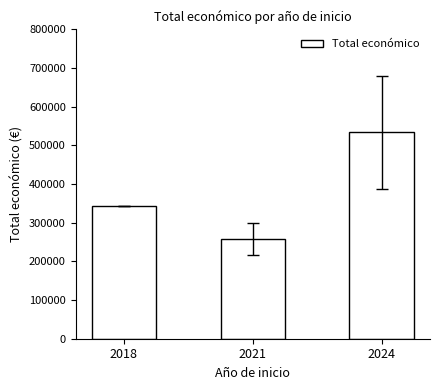

What is the ratio of the value at 2024 to the value at 2018?

1.5